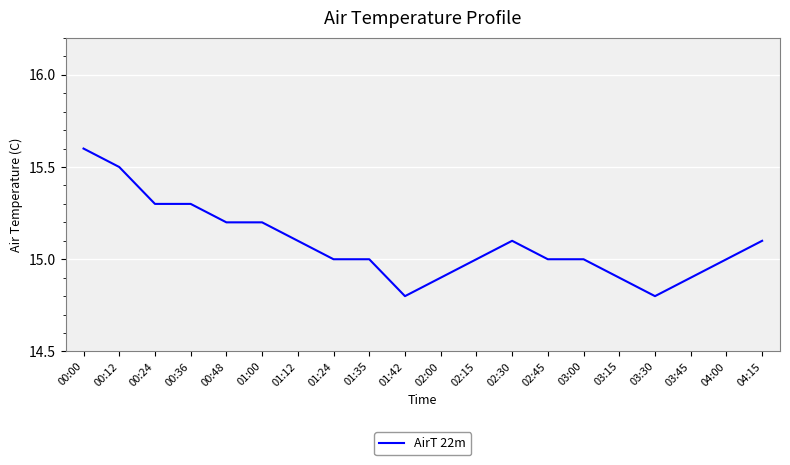

Which category has the highest value across all series?

00:00